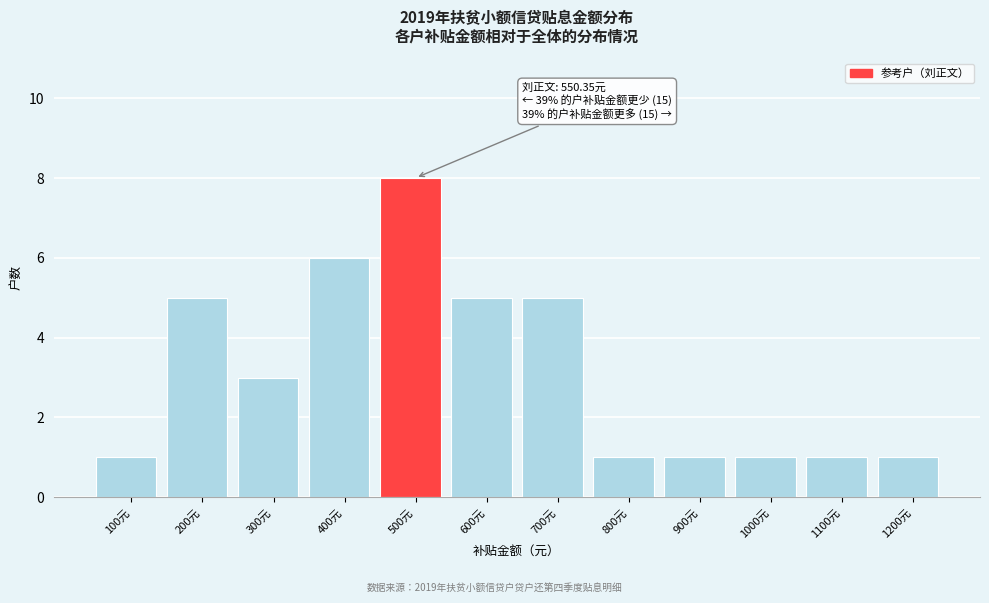

Reading left to right, transcribe all the data shown in this chart.

1	5	3	6	8	5	5	1	1	1	1	1